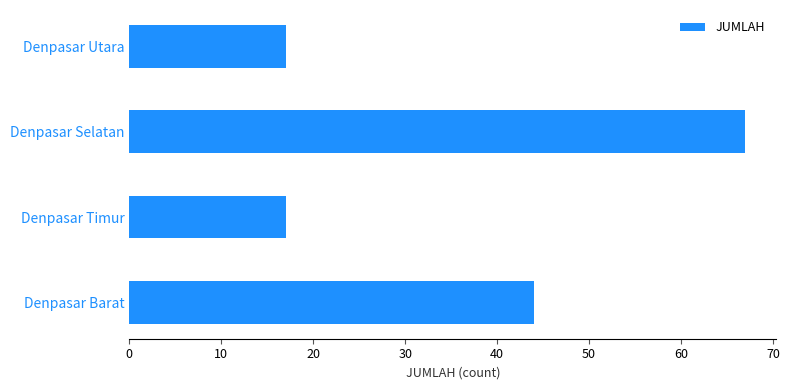

What value does the data have at Denpasar Barat?

44